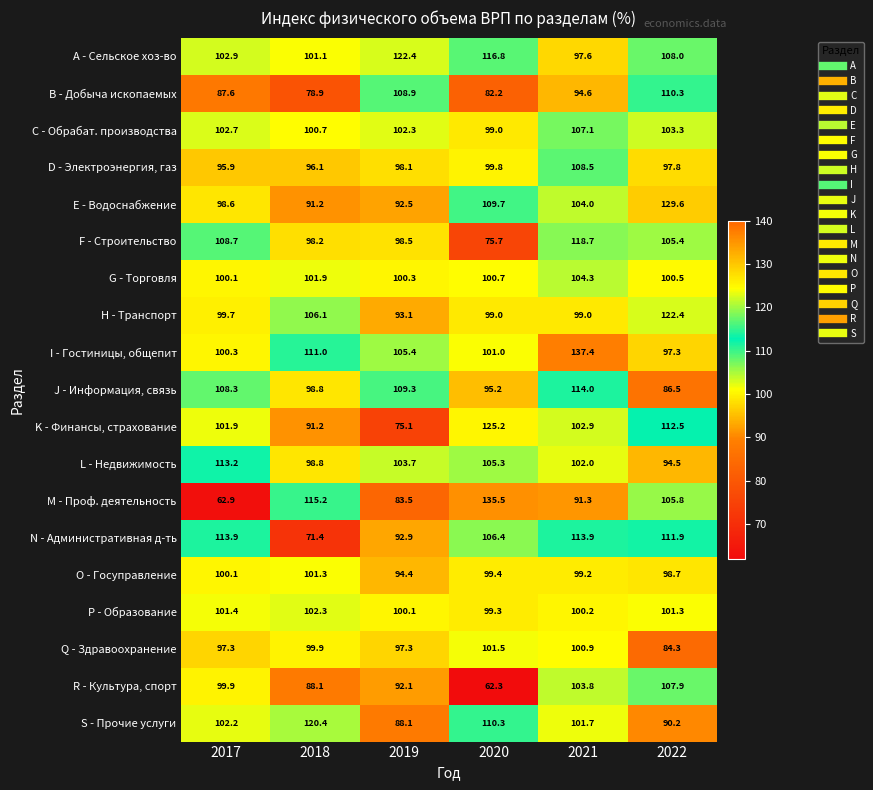

Where does the F - Строительство series first go above 105?

2017